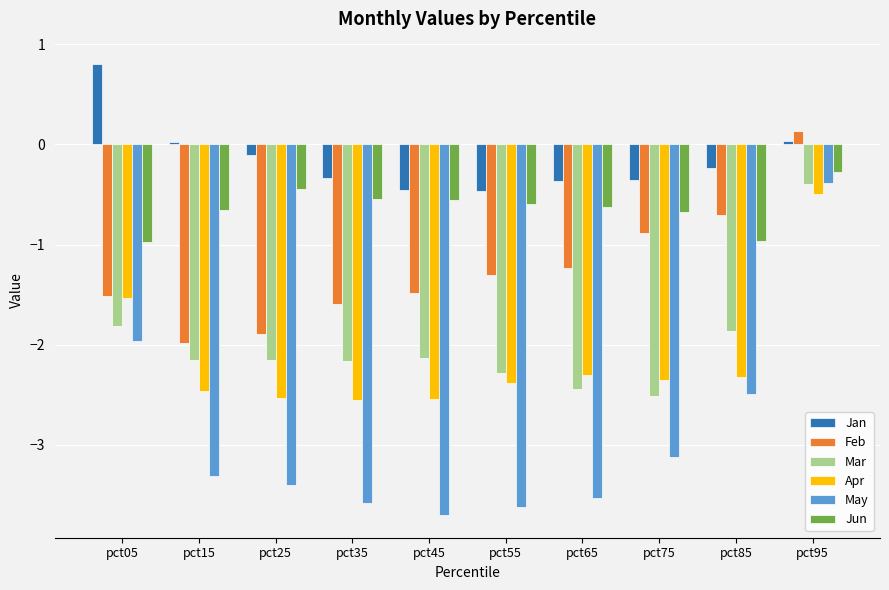

What is the difference between the May values at pct95 and pct75?

2.7